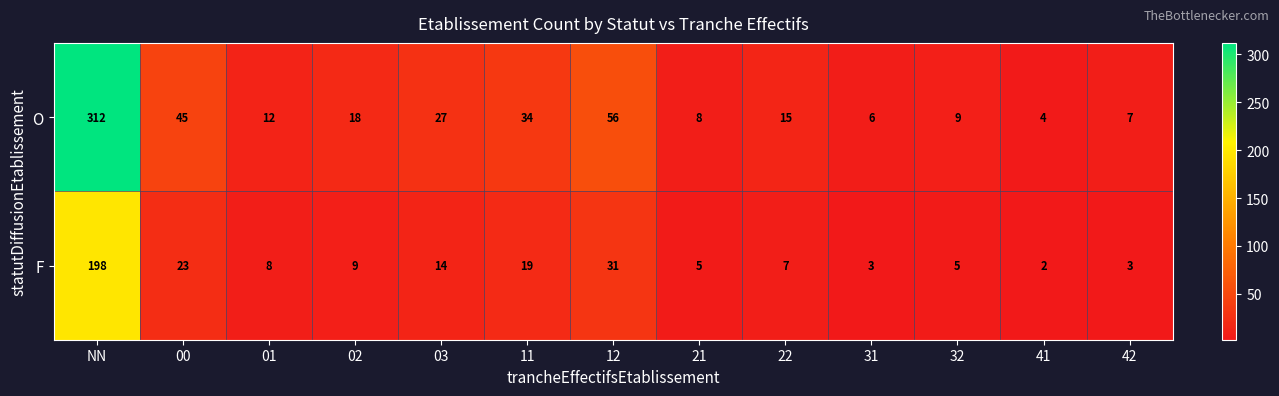

What is the greatest value displayed?

312